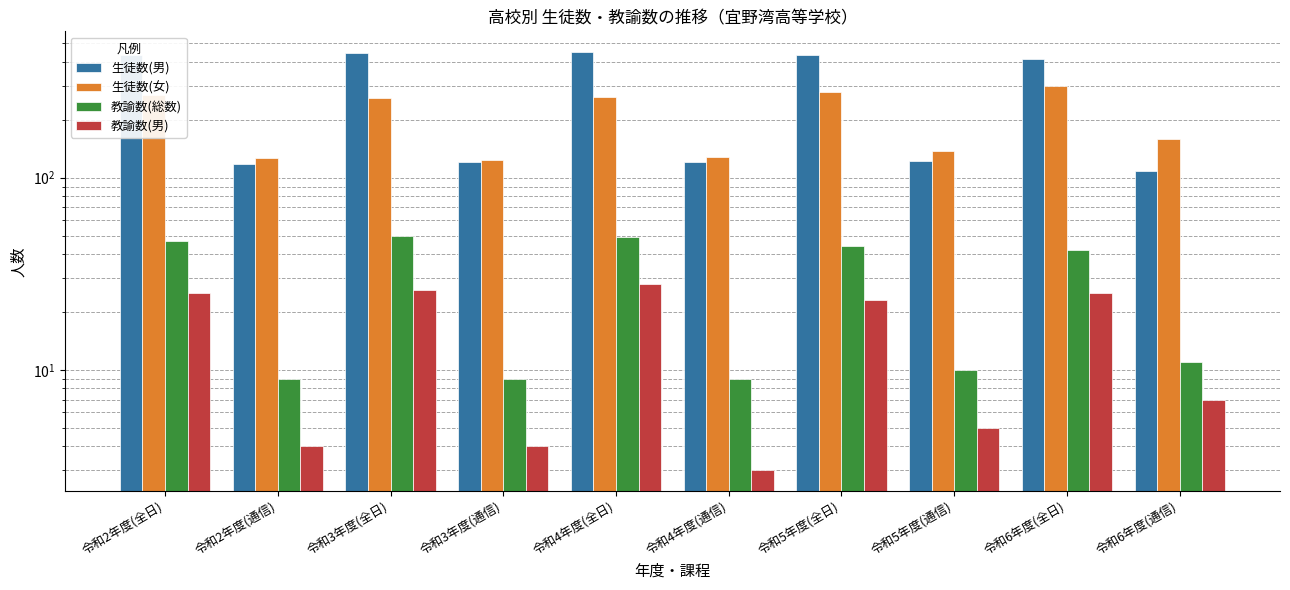

The 生徒数(男) series shows 260 at 令和4年度(全日). True or false?

False